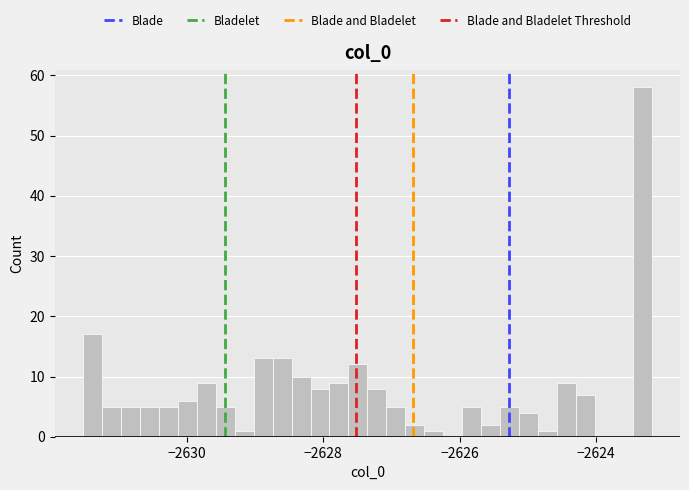

Read against the x-axis, roughly where is the centre of the tallest bar?

-2623.4